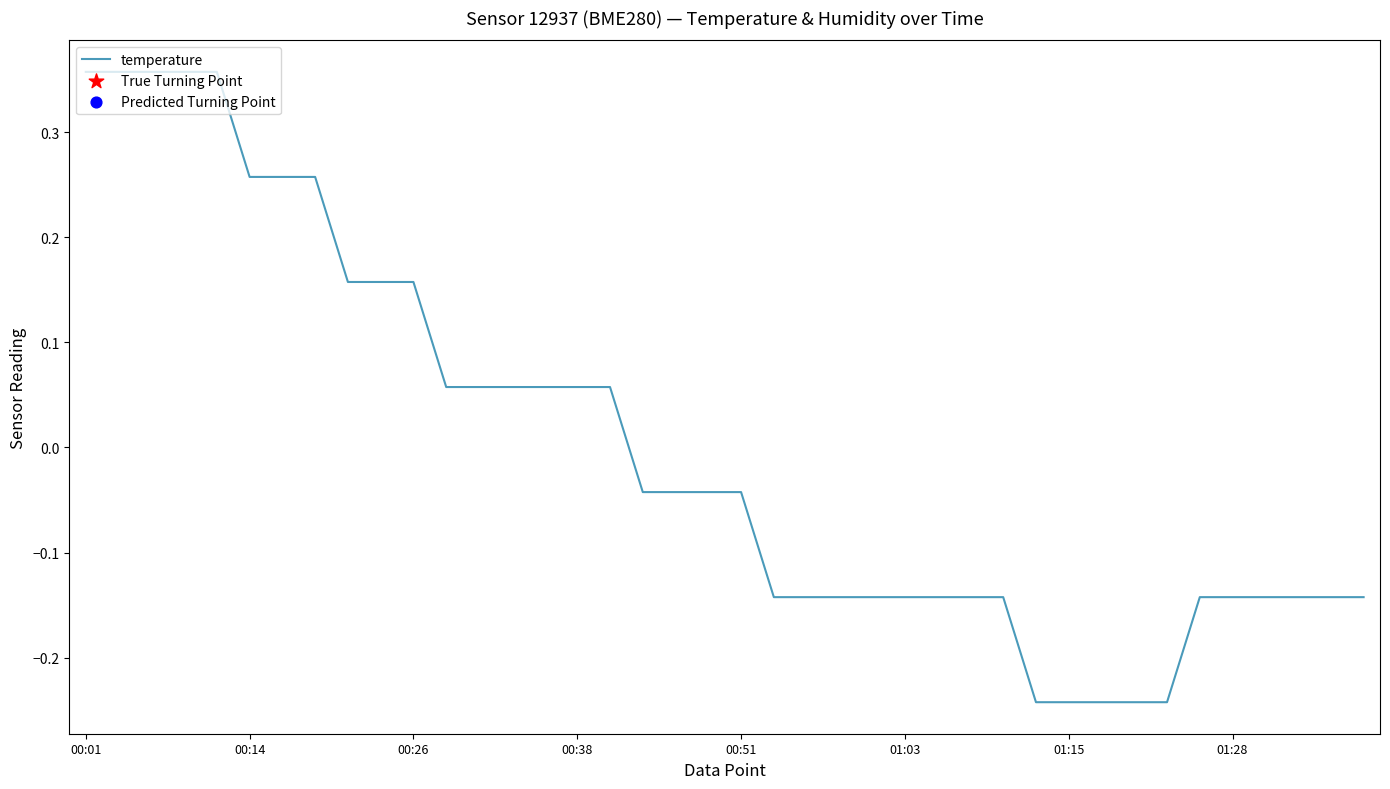

What is the difference between the maximum and minimum values?

0.6